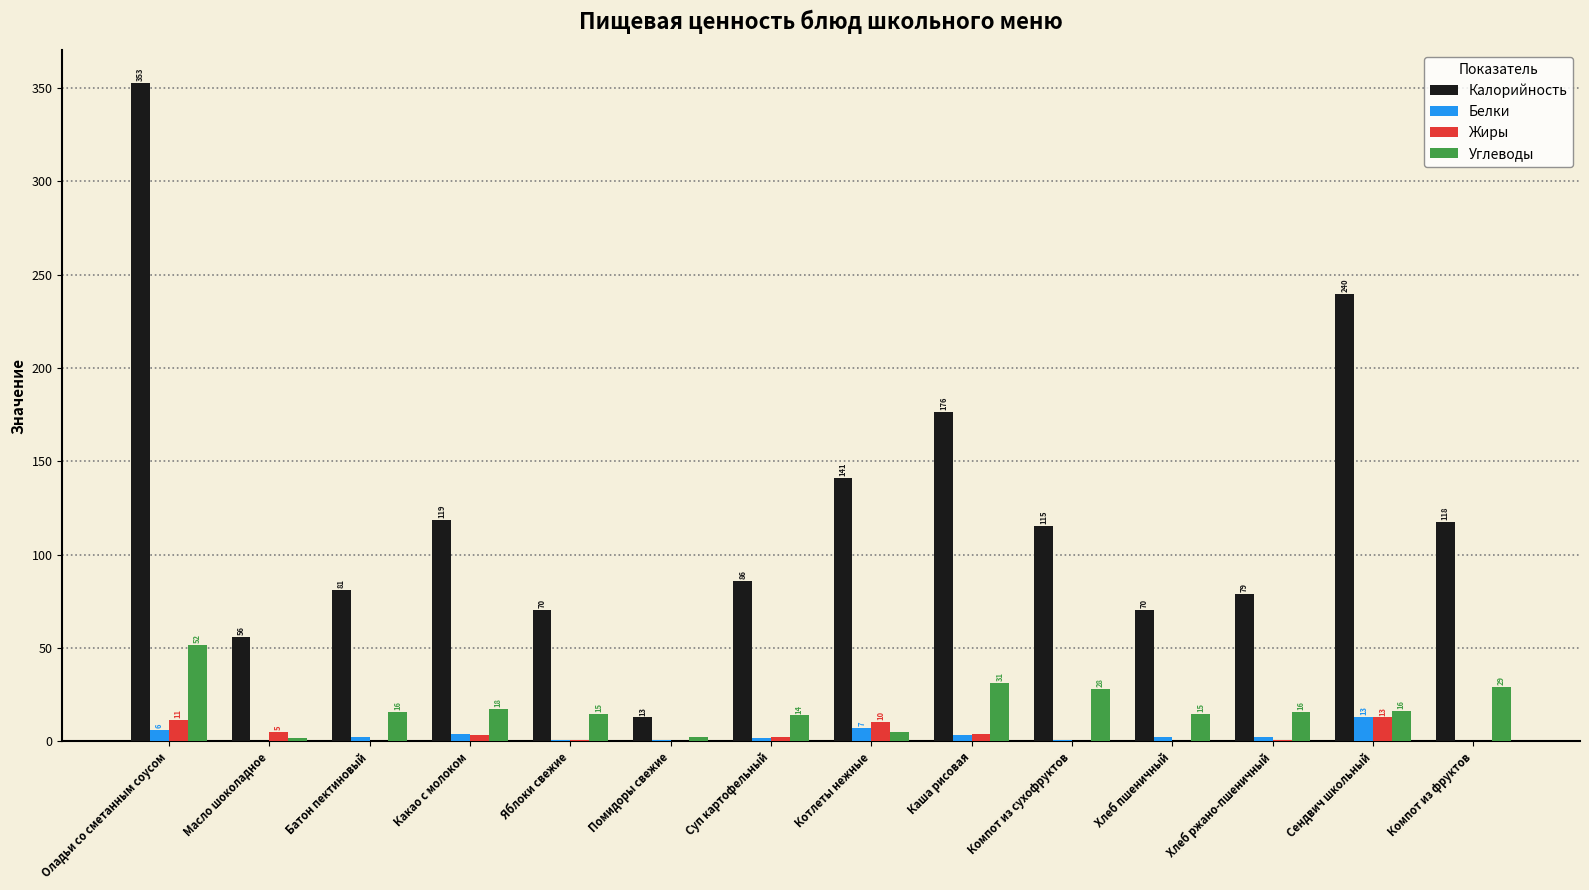

Where does the Калорийность series first go above 115?

Оладьи со сметанным соусом